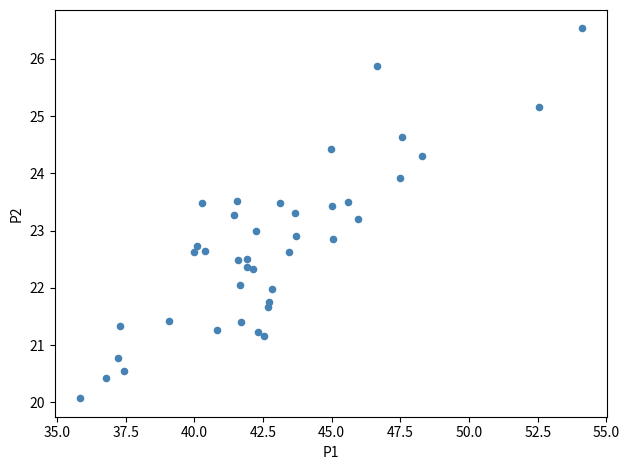

What is the range of X values (max minus min)?

18.3